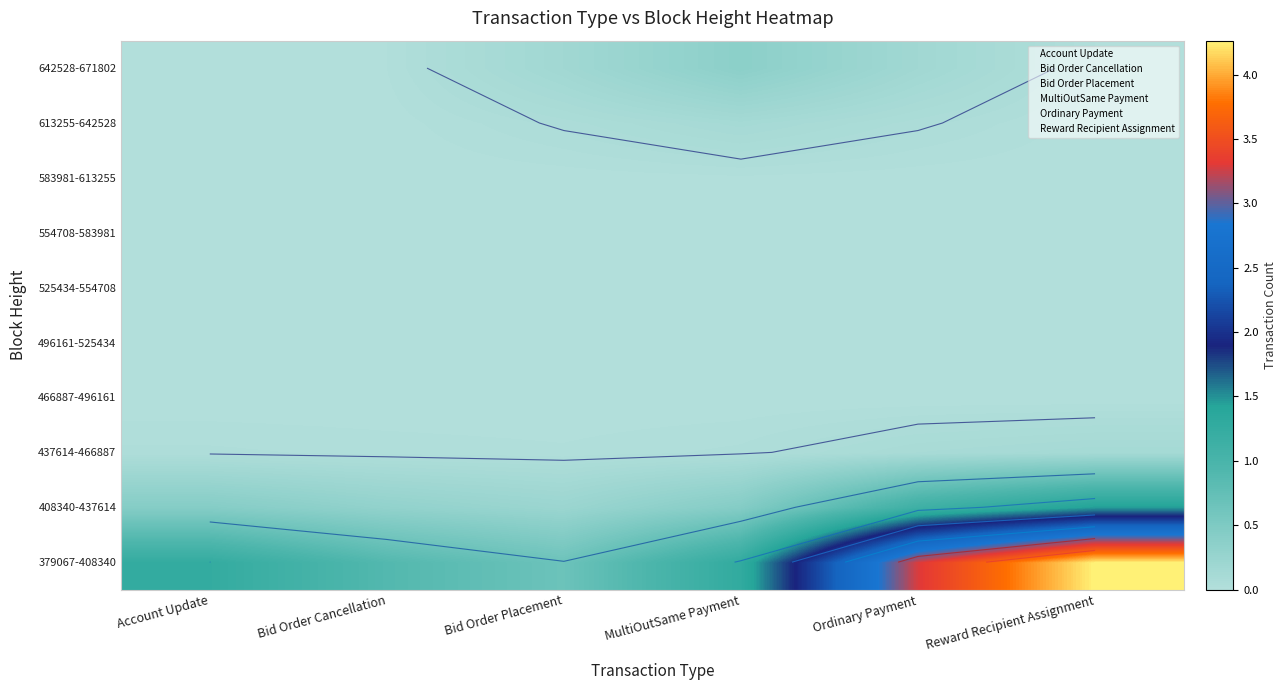

Rank the categories by 496161-525434 value from highest to lowest.

Account Update, Bid Order Cancellation, Bid Order Placement, MultiOutSame Payment, Ordinary Payment, Reward Recipient Assignment